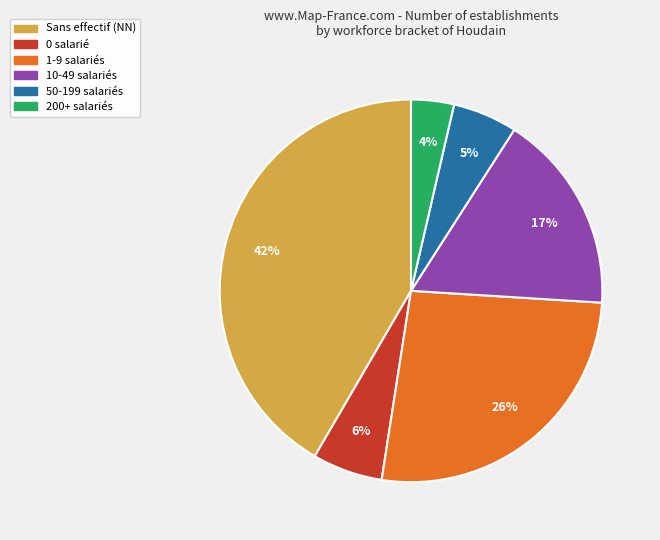

To the nearest percent, what portion does 0 salarié represent?

6%